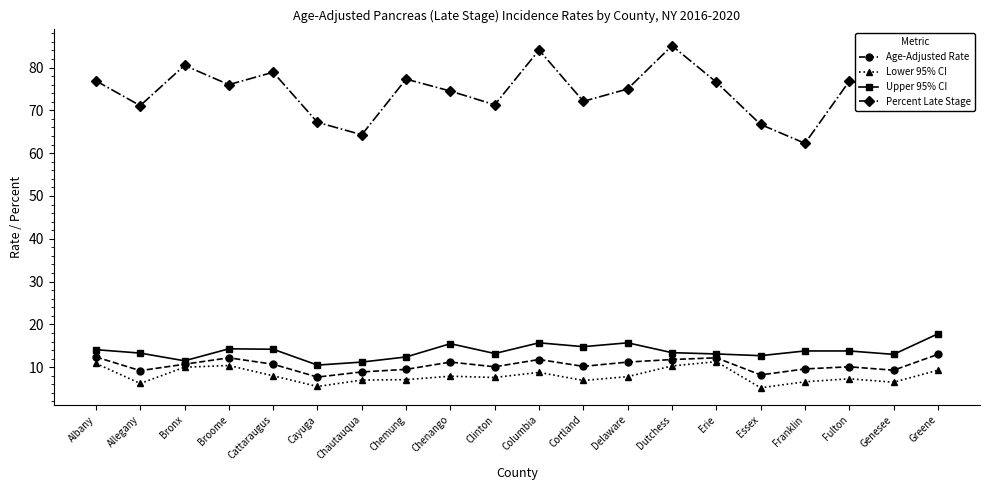

At how many categories does at least one series exceed 40?

20